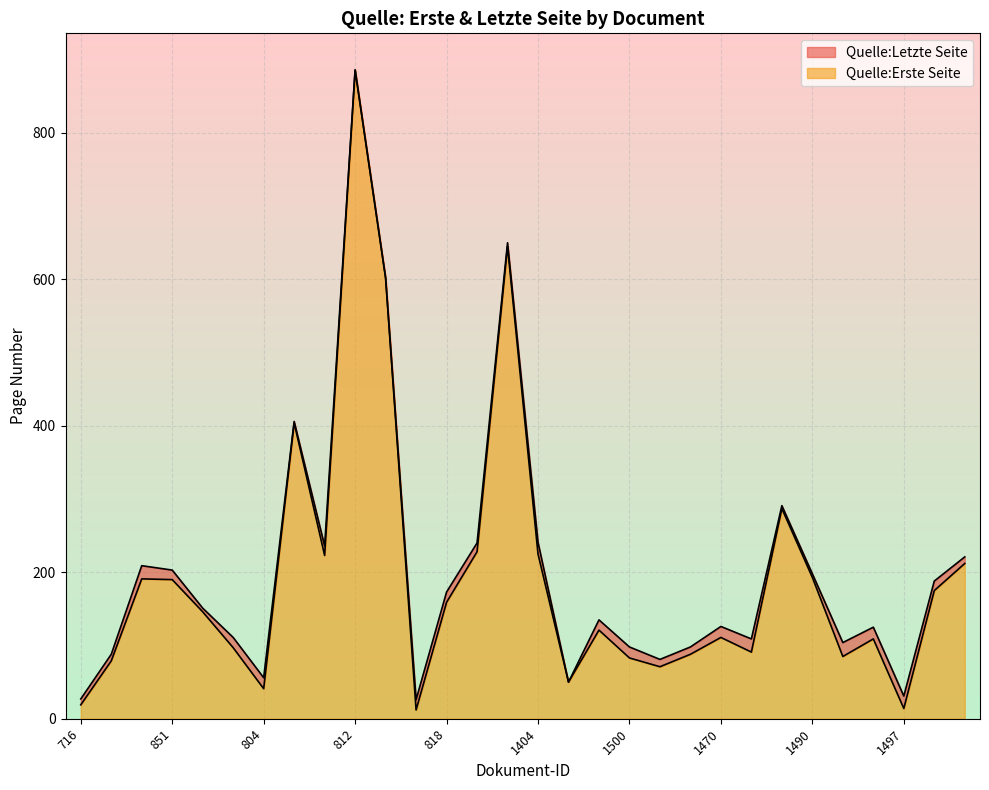

The value of Quelle:Erste Seite at 1471 is 143. True or false?

False